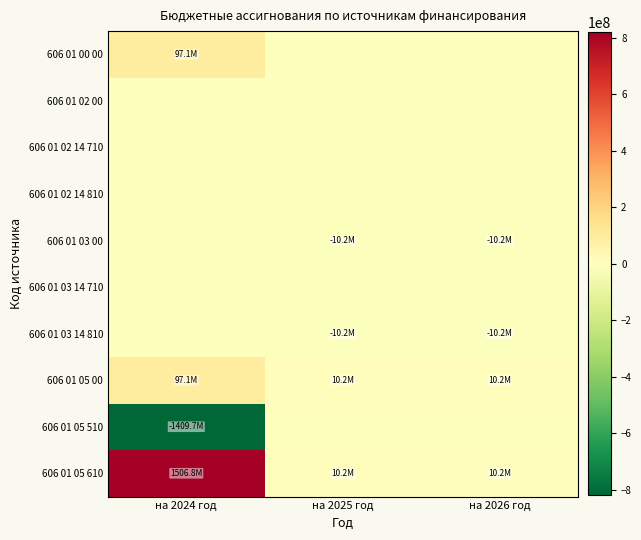

Reading right to left, what are all the values shown in this chart?

606 01 00 00: на 2026 год=0.0	на 2025 год=0.0	на 2024 год=97101974.5
606 01 02 00: на 2026 год=0.0	на 2025 год=0.0	на 2024 год=0.0
606 01 02 14 710: на 2026 год=0.0	на 2025 год=0.0	на 2024 год=0.0
606 01 02 14 810: на 2026 год=0.0	на 2025 год=0.0	на 2024 год=0.0
606 01 03 00: на 2026 год=-10225000.0	на 2025 год=-10225000.0	на 2024 год=0.0
606 01 03 14 710: на 2026 год=0.0	на 2025 год=0.0	на 2024 год=0.0
606 01 03 14 810: на 2026 год=-10225000.0	на 2025 год=-10225000.0	на 2024 год=0.0
606 01 05 00: на 2026 год=10225000.0	на 2025 год=10225000.0	на 2024 год=97101974.5
606 01 05 510: на 2026 год=0.0	на 2025 год=0.0	на 2024 год=-1409741914.9
606 01 05 610: на 2026 год=10225000.0	на 2025 год=10225000.0	на 2024 год=1506843889.3